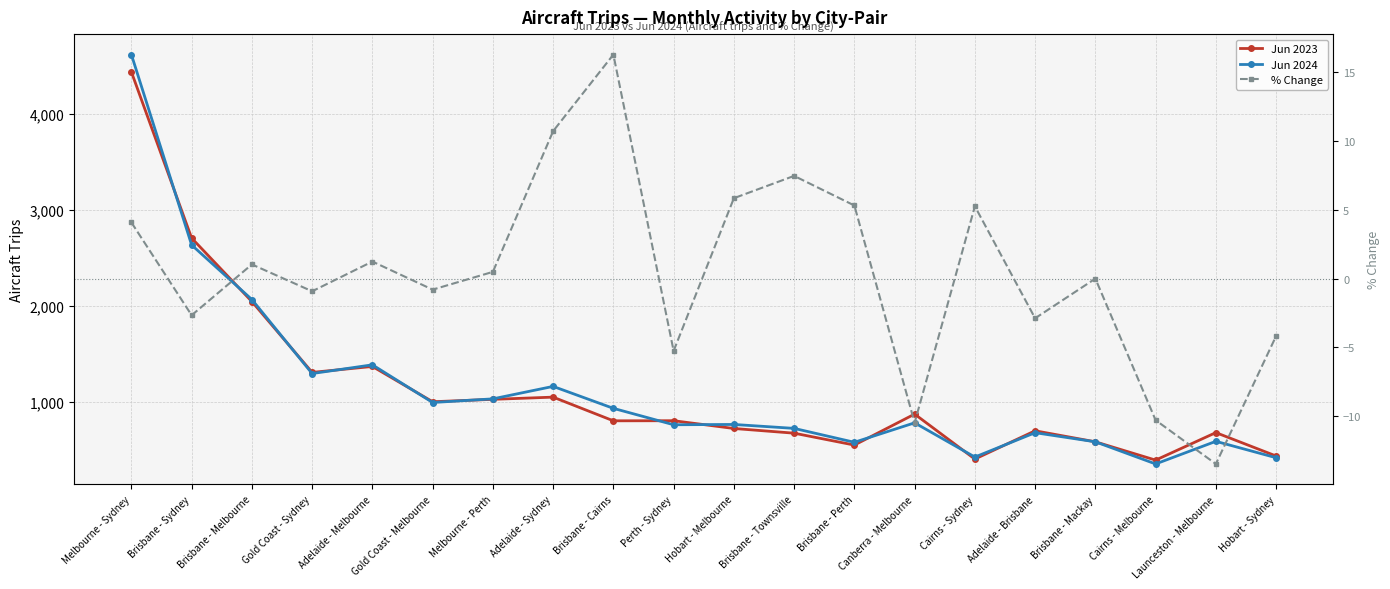

At which label does Jun 2024 first exceed 778?

Melbourne - Sydney